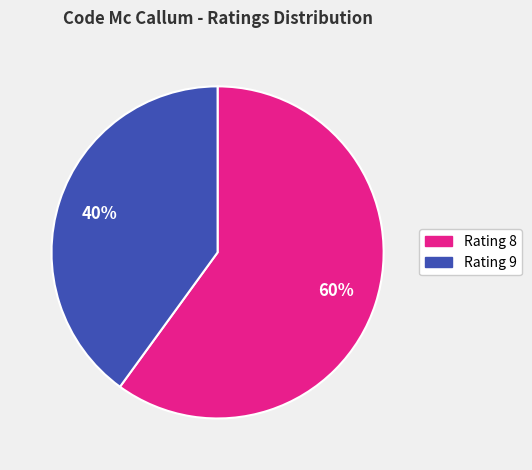

Is there a majority slice in this chart?

Yes